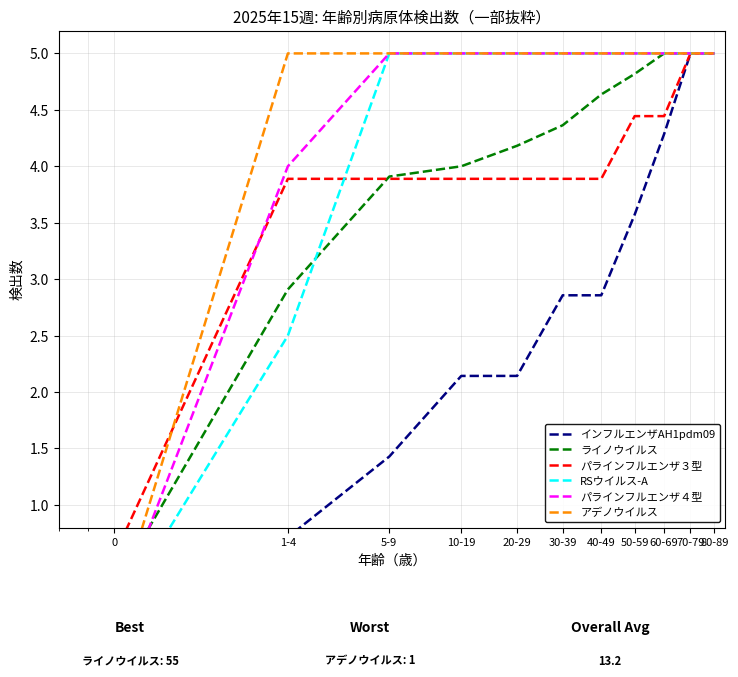

The パラインフルエンザ３型 series shows 6.5 at 60-69. True or false?

False